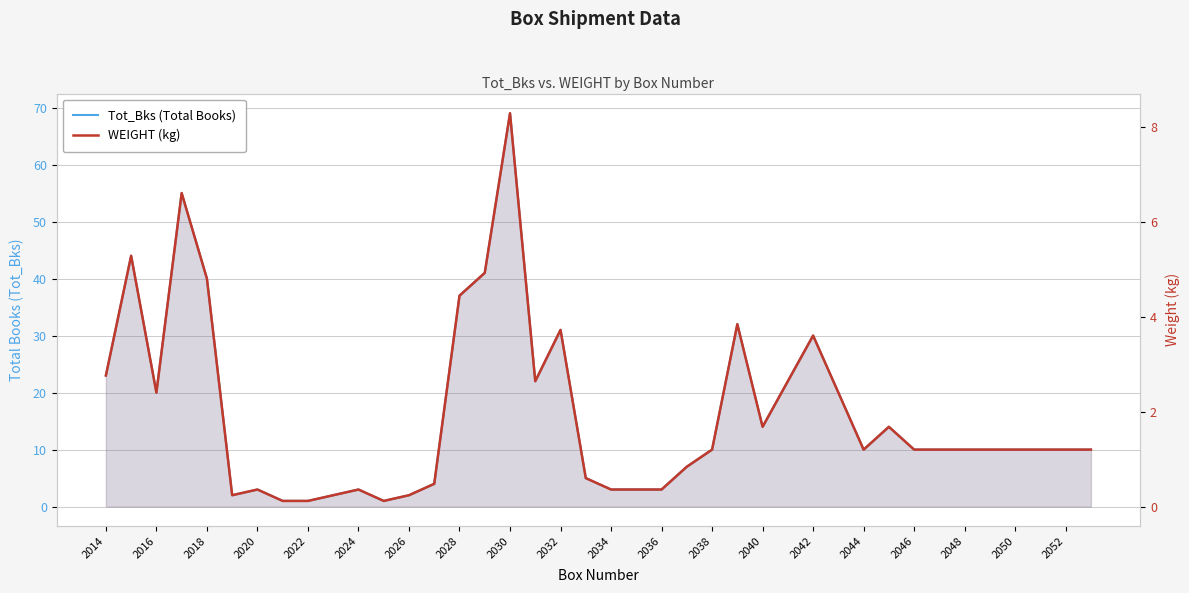

What is the difference between the maximum and minimum values in the Tot_Bks (Total Books) series?

68.0